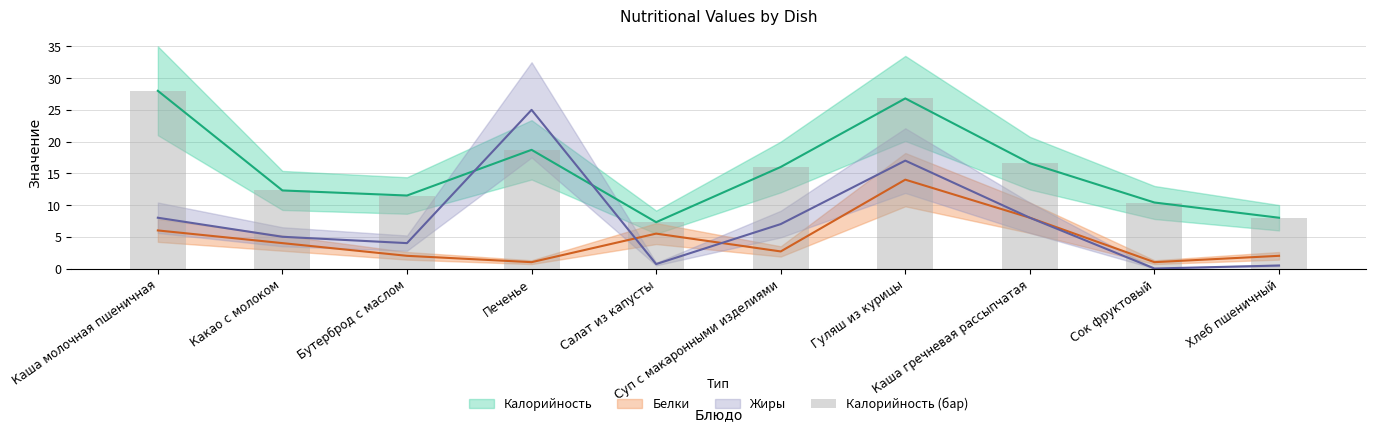

What is the average value?

15.6